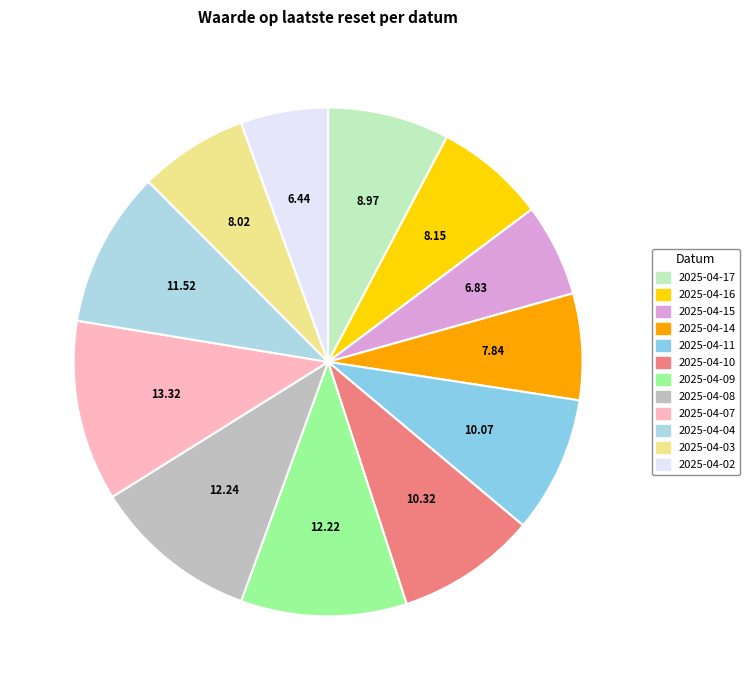

How many segments does this pie chart have?

12